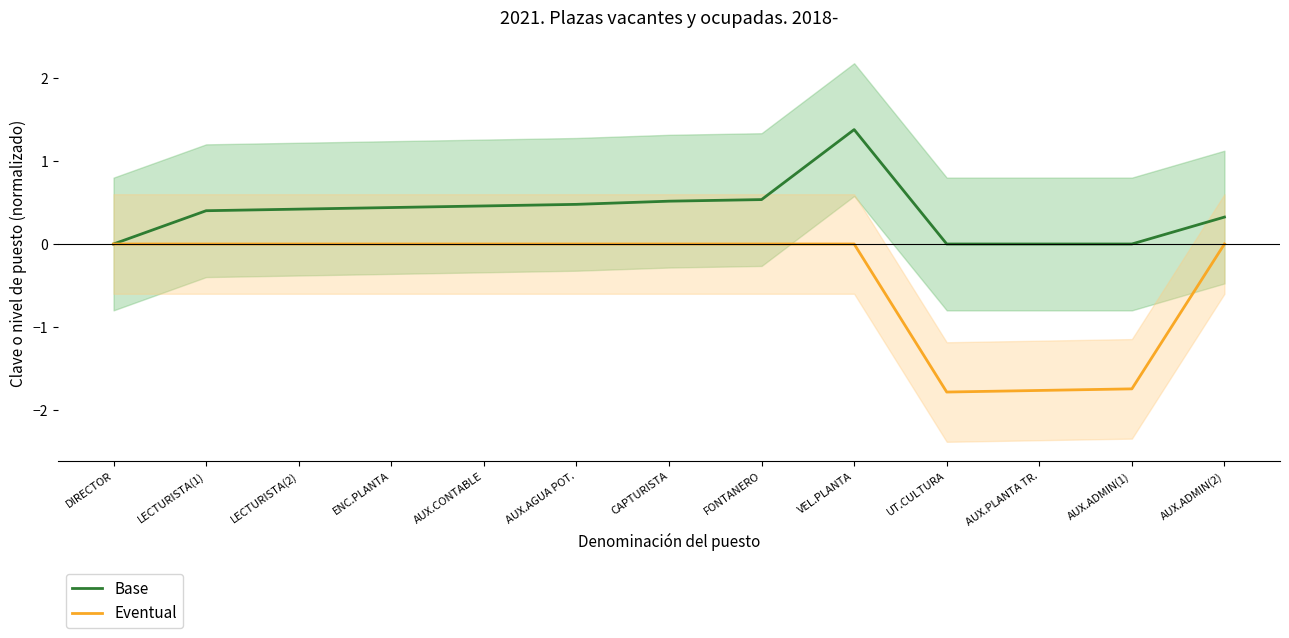

How many values in the Eventual series are below 0?

3